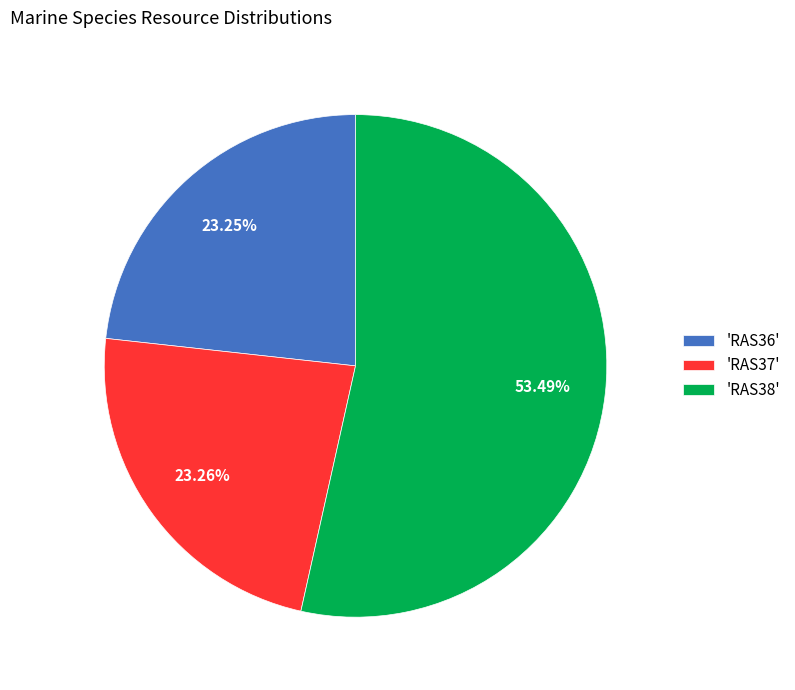

How many slices are in this pie chart?

3